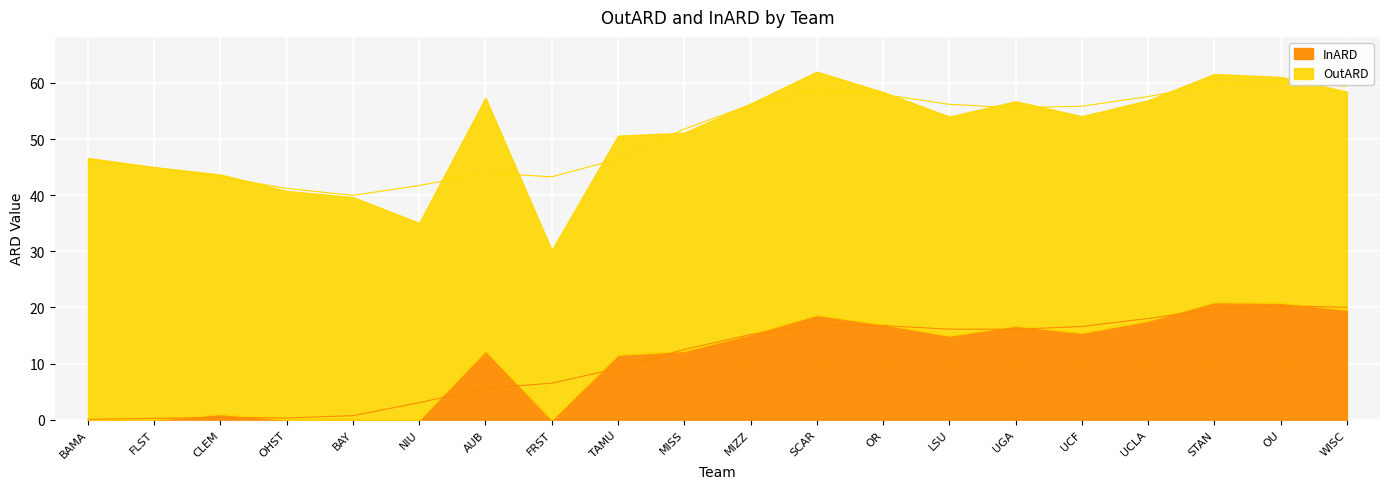

Rank the categories by InARD value from highest to lowest.

STAN, OU, WISC, SCAR, UCLA, OR, UGA, UCF, MIZZ, LSU, AUB, MISS, TAMU, CLEM, BAMA, FLST, OHST, BAY, NIU, FRST